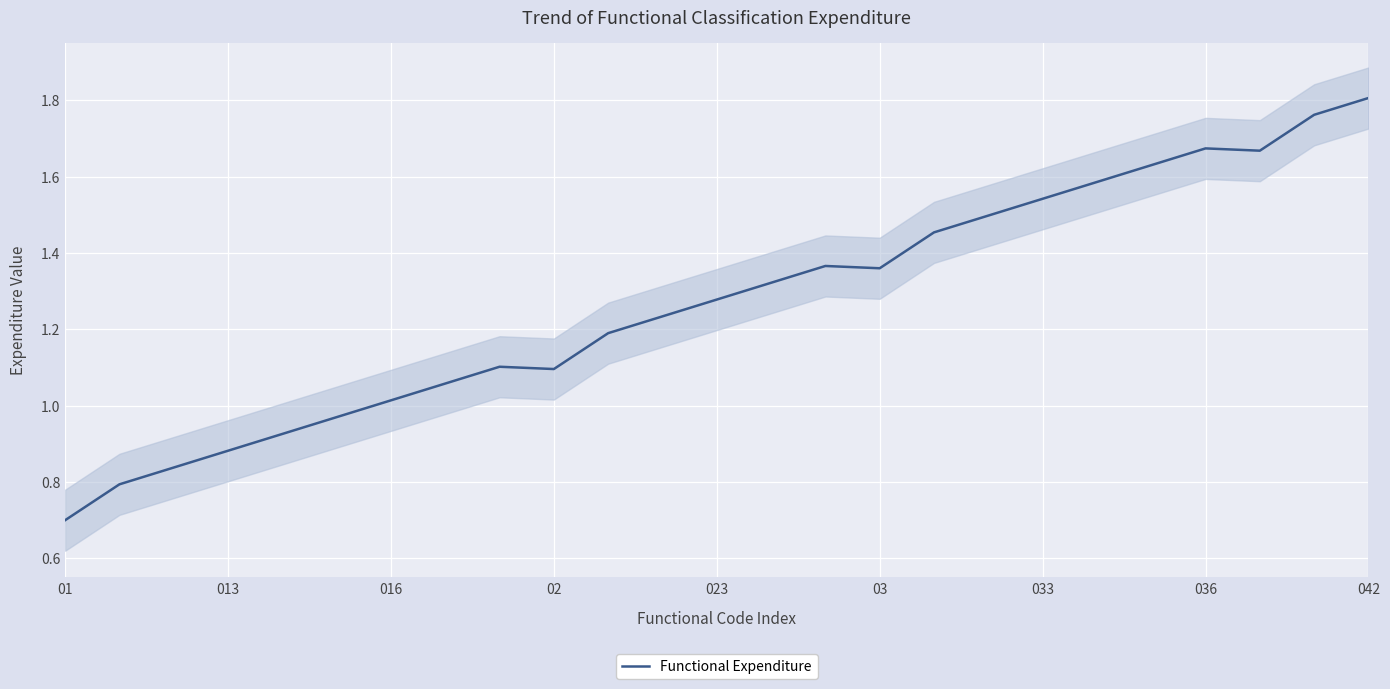

Which category has the highest value in the Functional Expenditure series?

042